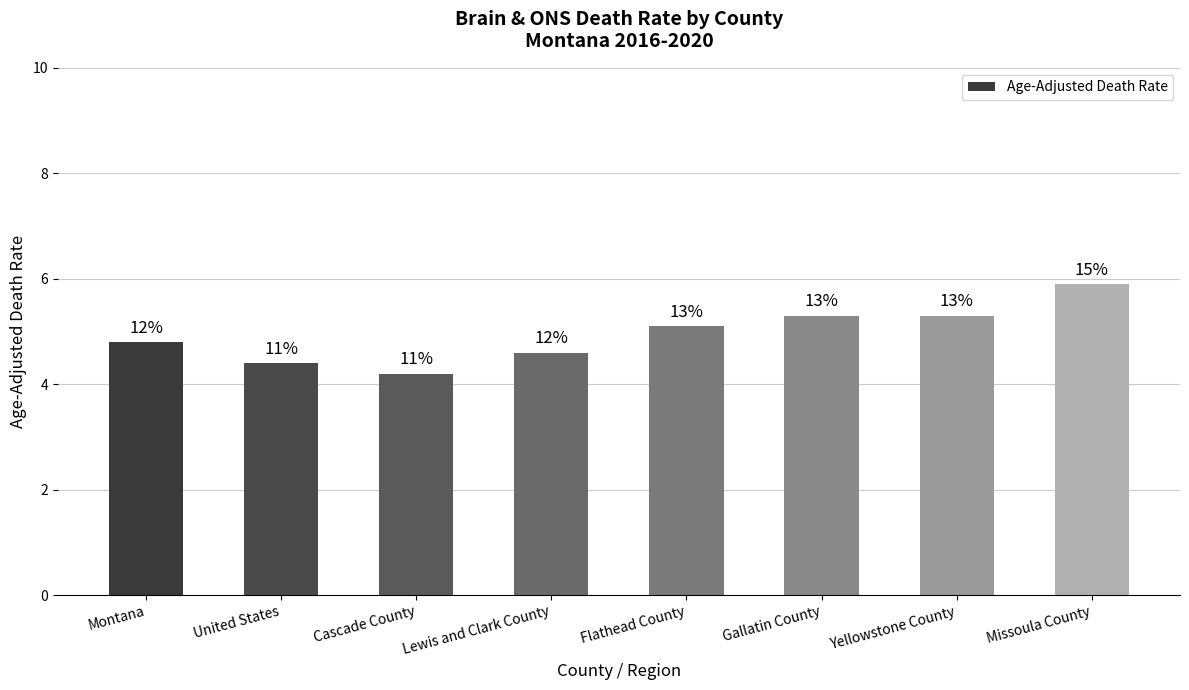

What is the approximate value at United States?

4.4